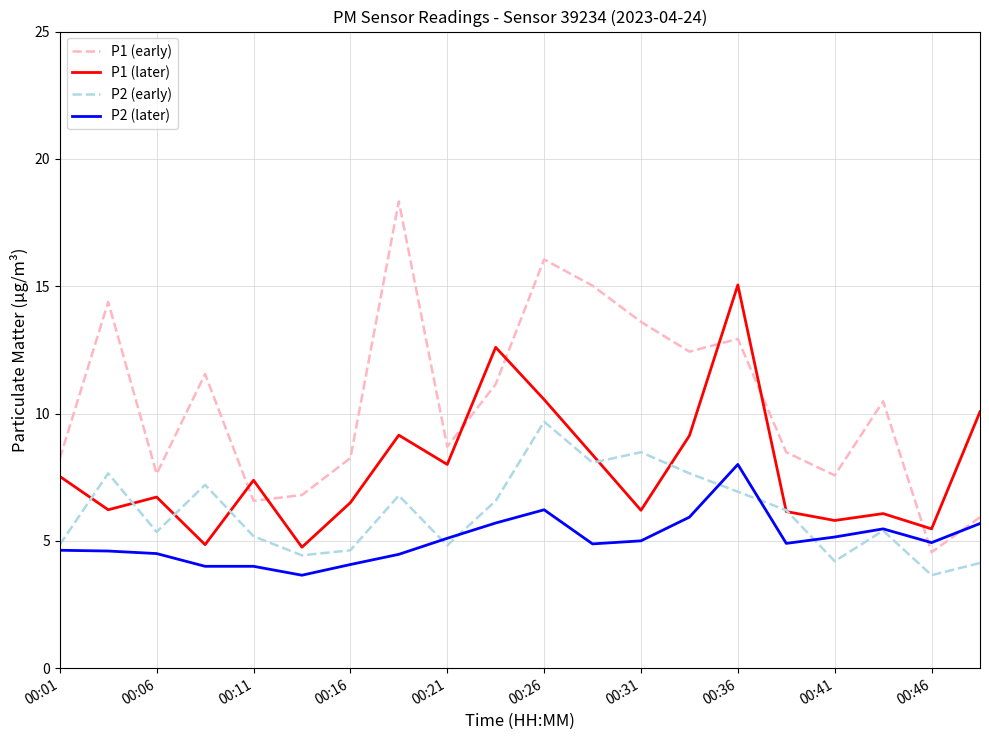

What is the sum of all P1 (later) values?

156.6